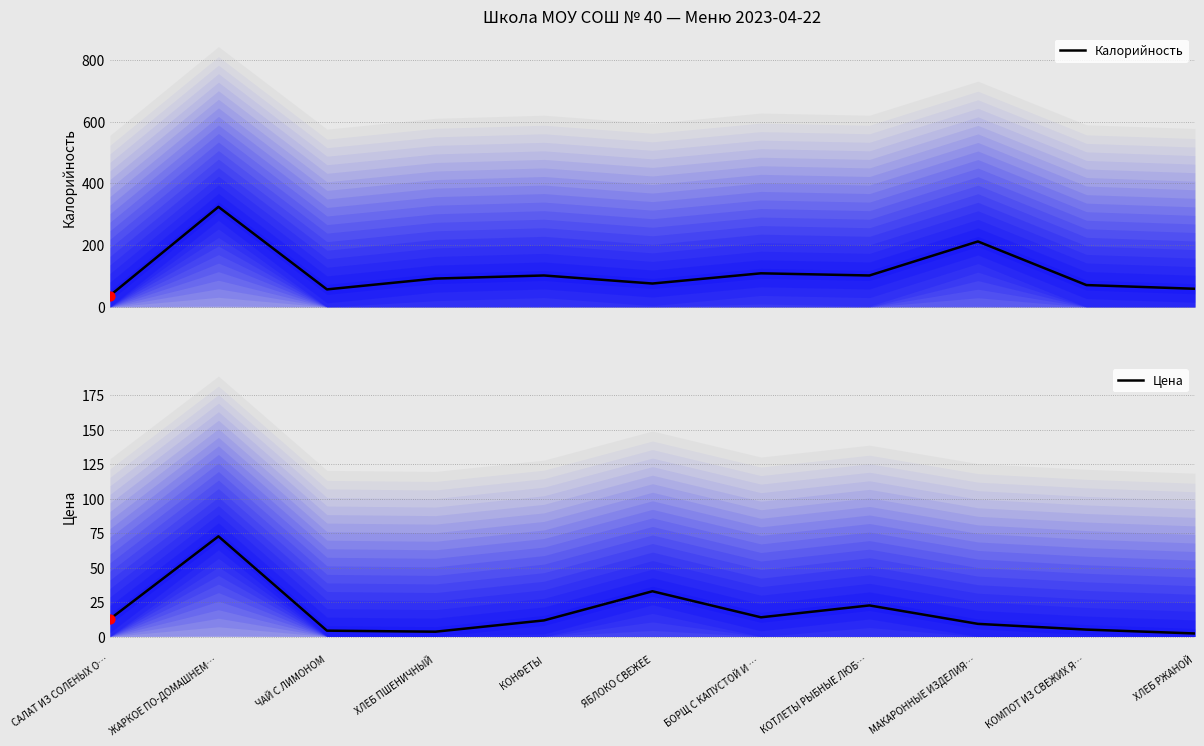

Is the value of Цена at КОНФЕТЫ greater than the value of Калорийность at ХЛЕБ ПШЕНИЧНЫЙ?

No